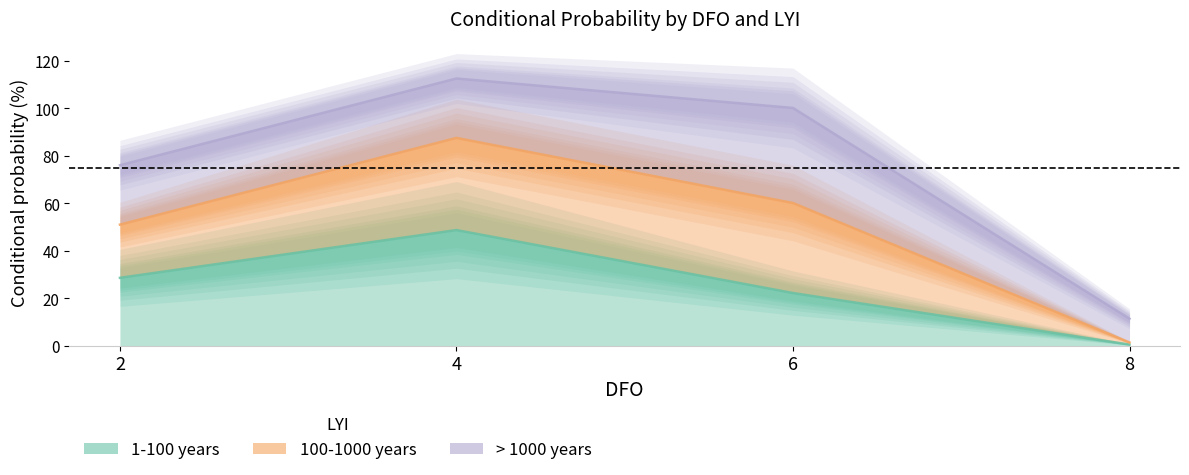

Which has a higher value, 2 or 4?

4